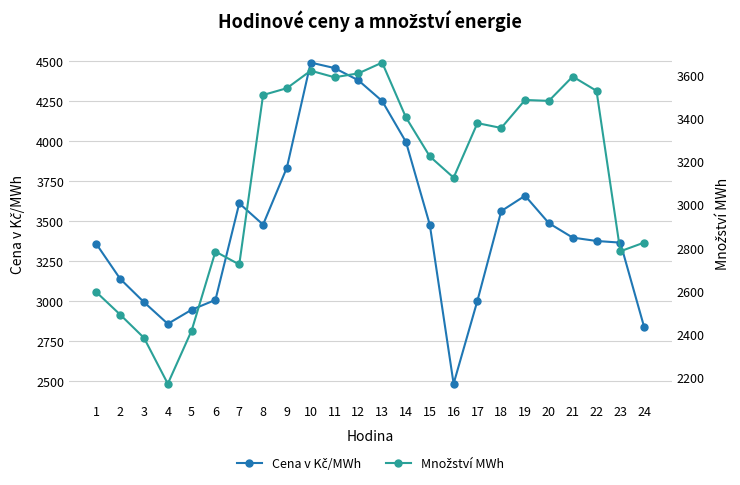

What is the spread (max minus min) of values at 22?

150.4